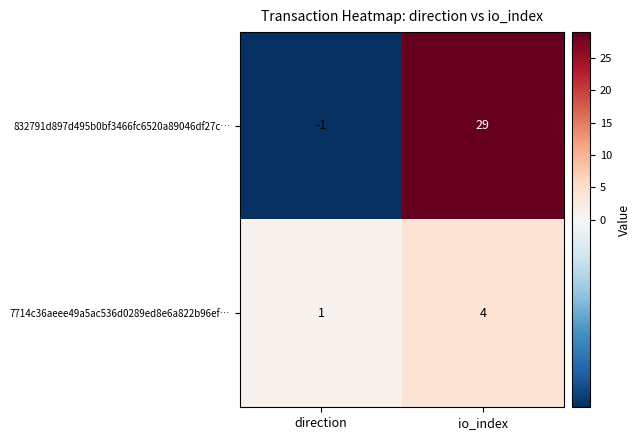

Which series has the widest spread of values?

832791d897d495b0bf3466fc6520a89046df27c…